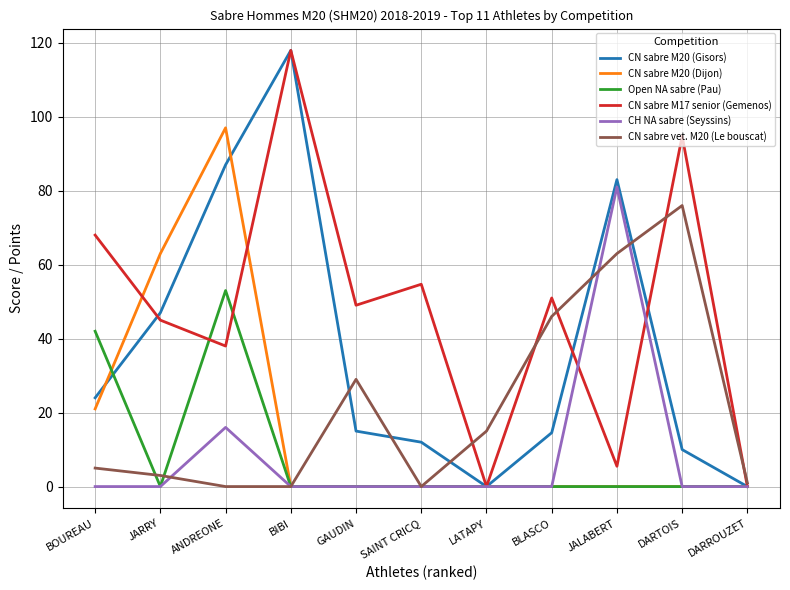

What are all the series names shown in the legend?

CN sabre M20 (Gisors), CN sabre M20 (Dijon), Open NA sabre (Pau), CN sabre M17 senior (Gemenos), CH NA sabre (Seyssins), CN sabre vet. M20 (Le bouscat)